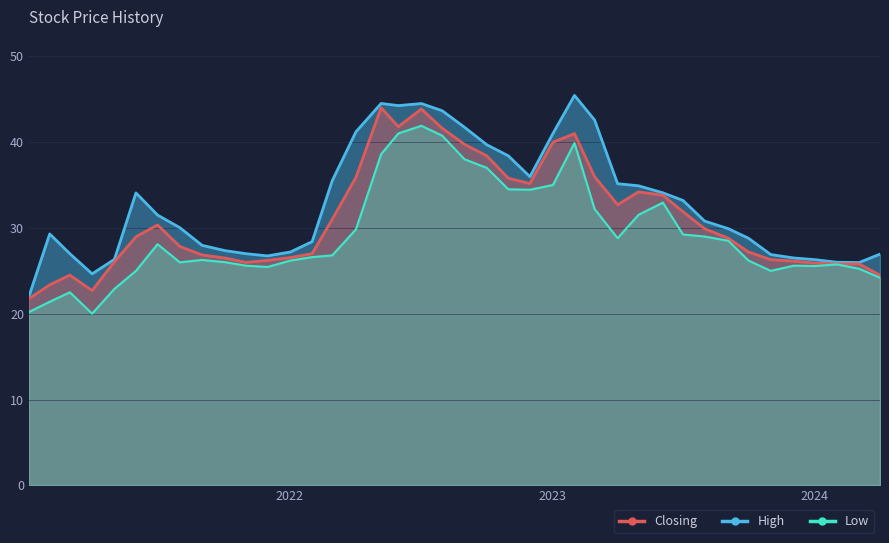

Which category has the highest value in the Closing series?

08/05/2022